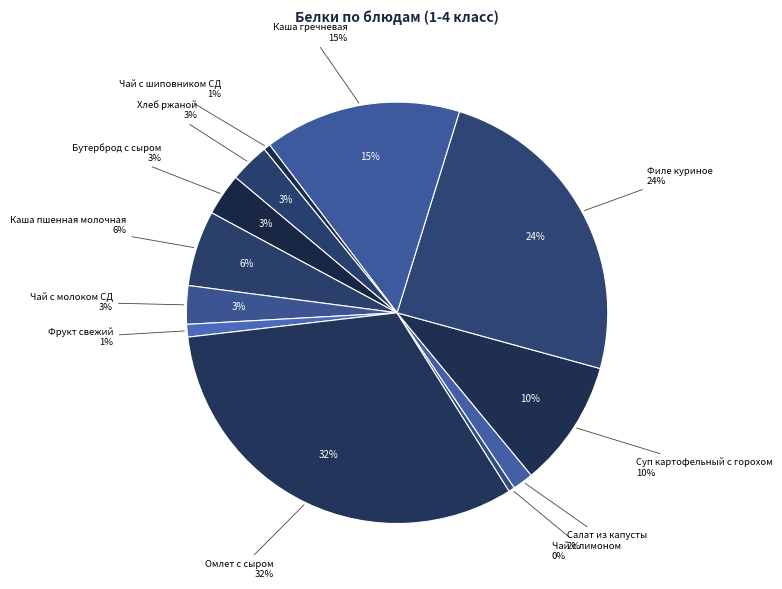

Is it true that Каша гречневая is 23% of the pie?

False